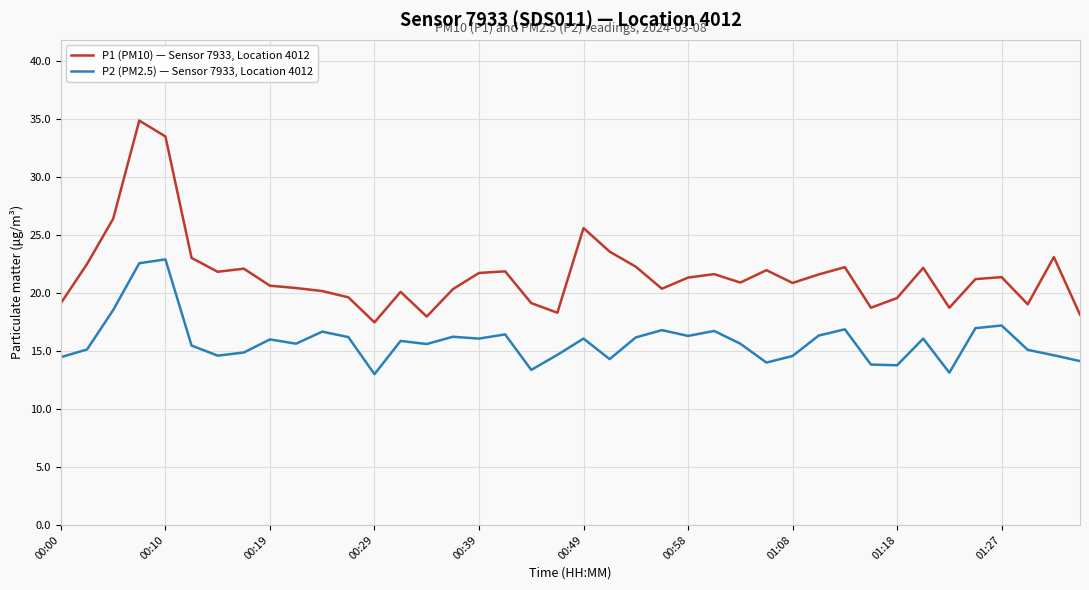

What is the difference between the maximum and minimum values in the P1 (PM10) — Sensor 7933, Location 4012 series?

17.4